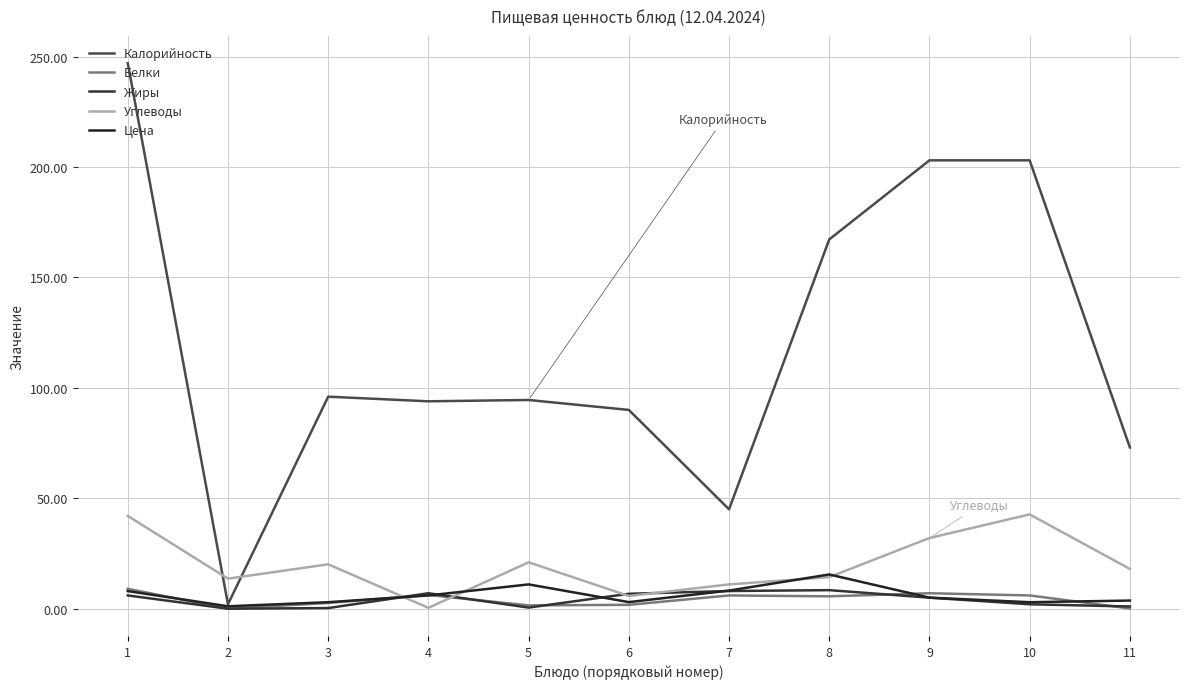

True or false: Жиры and Калорийность cross at least once.

False